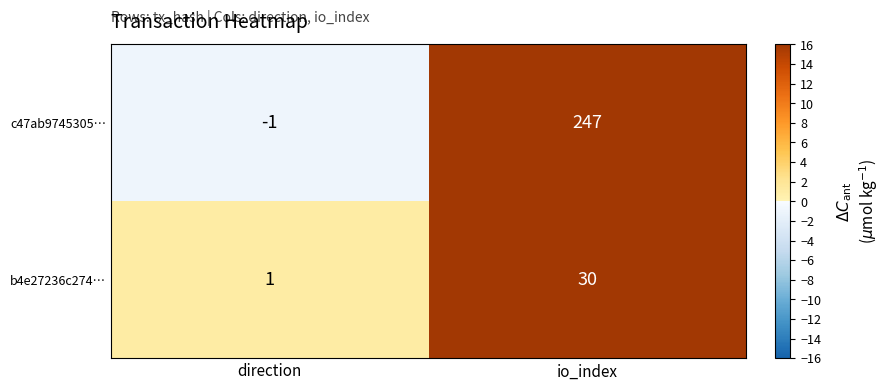

What is the sum of the b4e27236c274… values at io_index and direction?

31